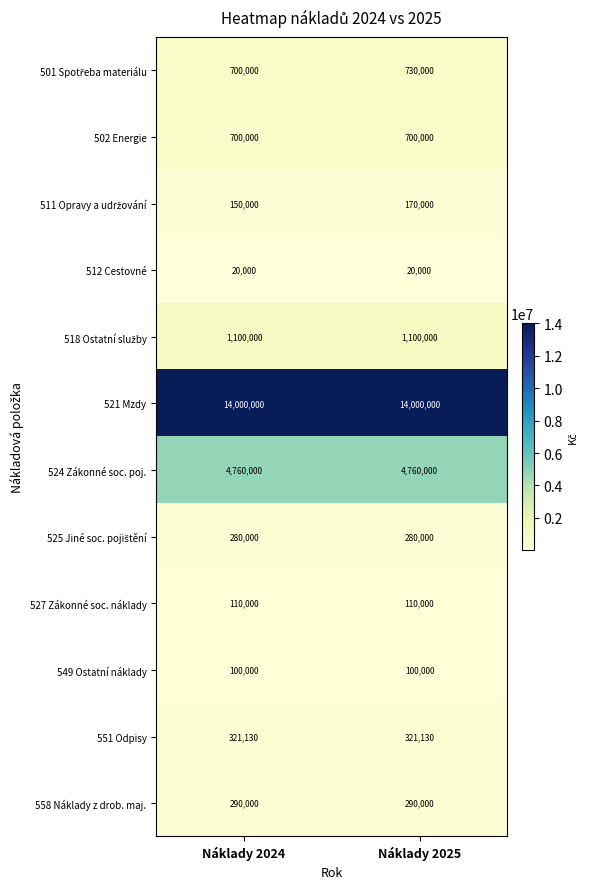

Which series has the largest total across all categories?

521 Mzdy